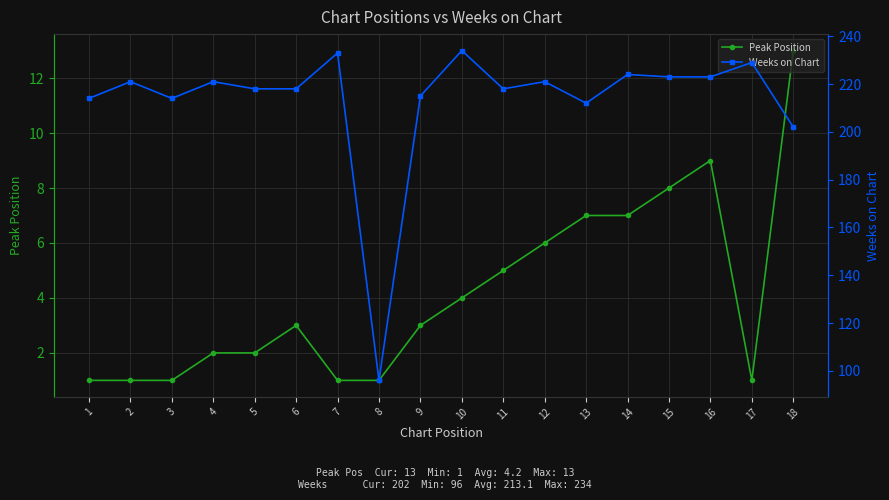

Does the chart display data point markers on the line(s)?

Yes